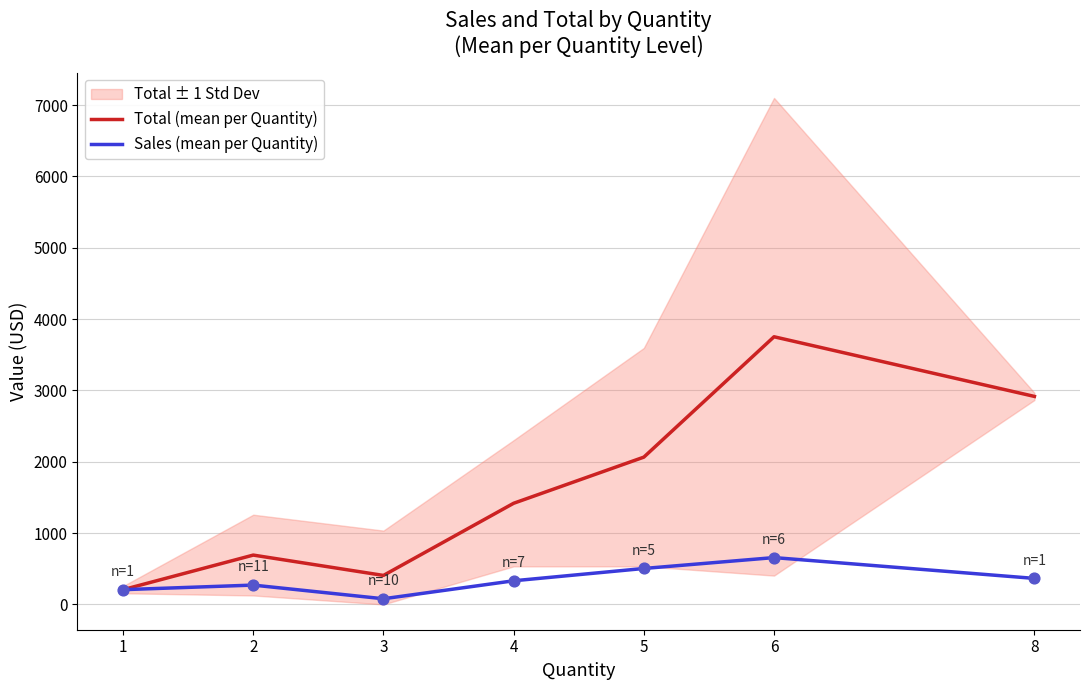

Which series has the largest total across all categories?

Total (mean per Quantity)